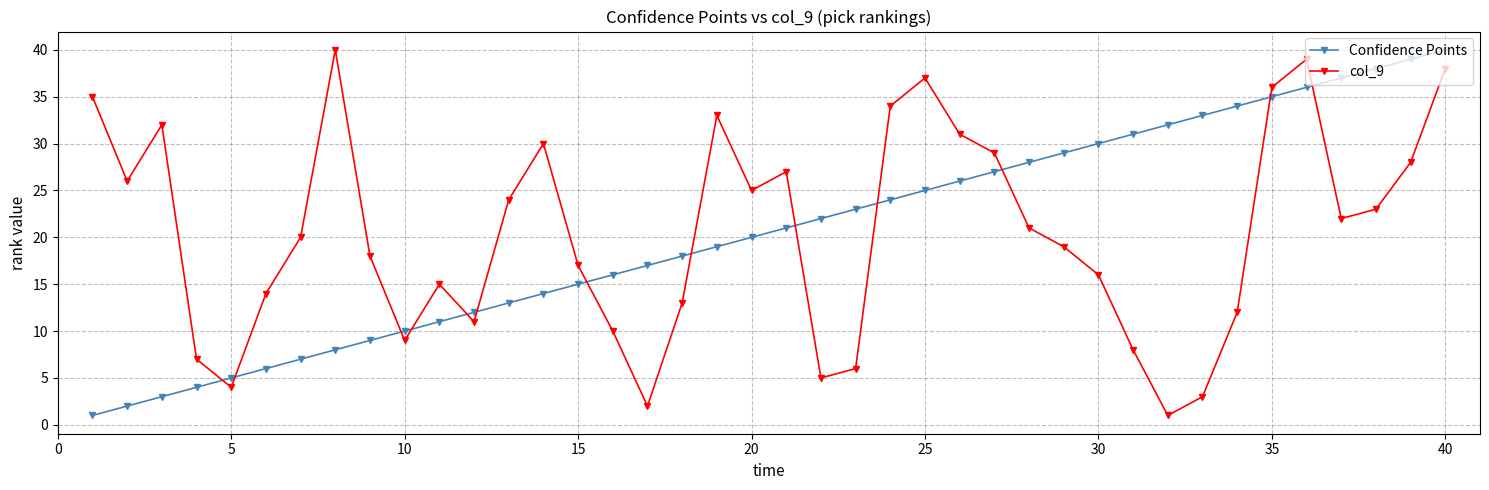

How many data points in Confidence Points are less than 21?

20